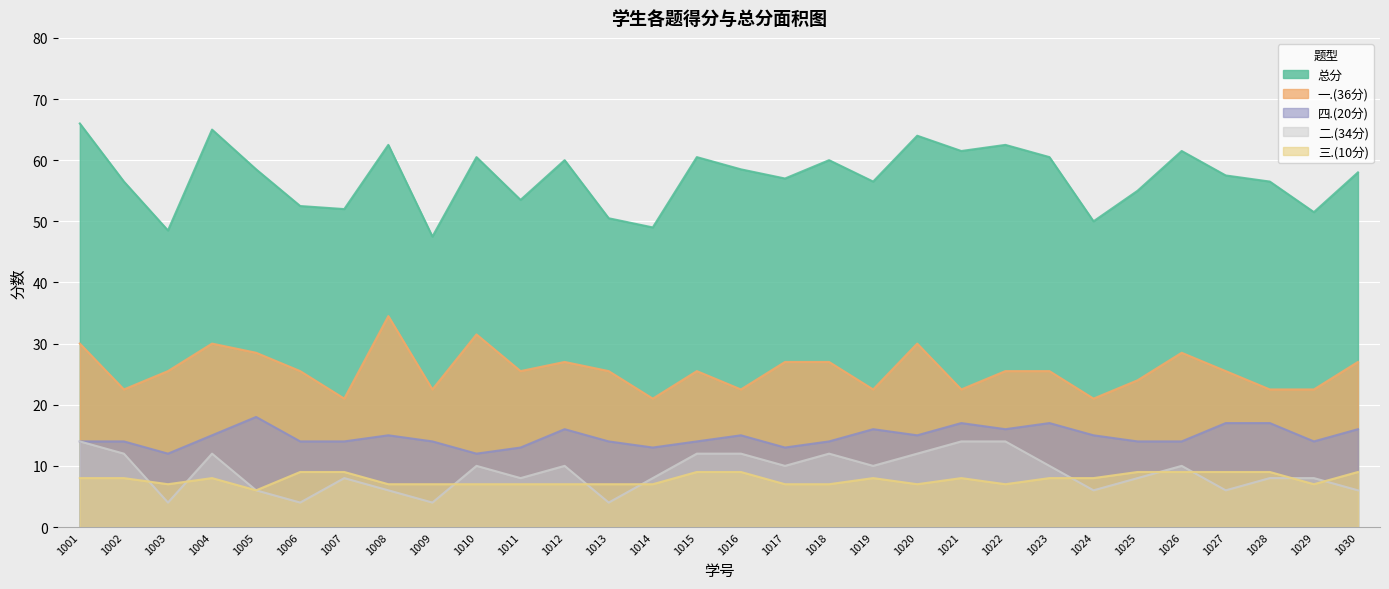

Reading right to left, transcribe all the data shown in this chart.

一.(36分): 27.0	22.5	22.5	25.5	28.5	24.0	21.0	25.5	25.5	22.5	30.0	22.5	27.0	27.0	22.5	25.5	21.0	25.5	27.0	25.5	31.5	22.5	34.5	21.0	25.5	28.5	30.0	25.5	22.5	30.0
二.(34分): 6.0	8.0	8.0	6.0	10.0	8.0	6.0	10.0	14.0	14.0	12.0	10.0	12.0	10.0	12.0	12.0	8.0	4.0	10.0	8.0	10.0	4.0	6.0	8.0	4.0	6.0	12.0	4.0	12.0	14.0
三.(10分): 9.0	7.0	9.0	9.0	9.0	9.0	8.0	8.0	7.0	8.0	7.0	8.0	7.0	7.0	9.0	9.0	7.0	7.0	7.0	7.0	7.0	7.0	7.0	9.0	9.0	6.0	8.0	7.0	8.0	8.0
四.(20分): 16.0	14.0	17.0	17.0	14.0	14.0	15.0	17.0	16.0	17.0	15.0	16.0	14.0	13.0	15.0	14.0	13.0	14.0	16.0	13.0	12.0	14.0	15.0	14.0	14.0	18.0	15.0	12.0	14.0	14.0
总分: 58.0	51.5	56.5	57.5	61.5	55.0	50.0	60.5	62.5	61.5	64.0	56.5	60.0	57.0	58.5	60.5	49.0	50.5	60.0	53.5	60.5	47.5	62.5	52.0	52.5	58.5	65.0	48.5	56.5	66.0